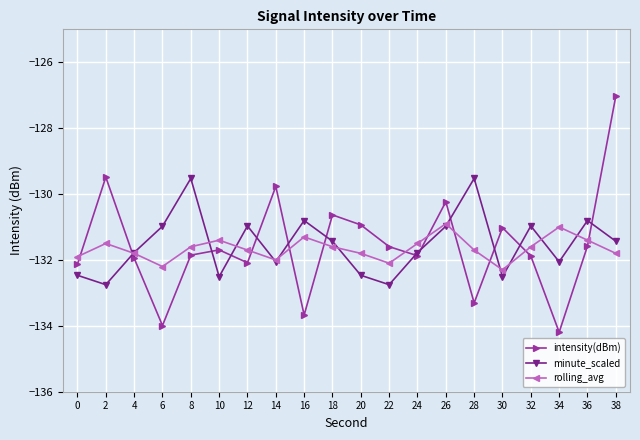

Rank the series by their maximum value, from highest to lowest.

intensity(dBm), minute_scaled, rolling_avg